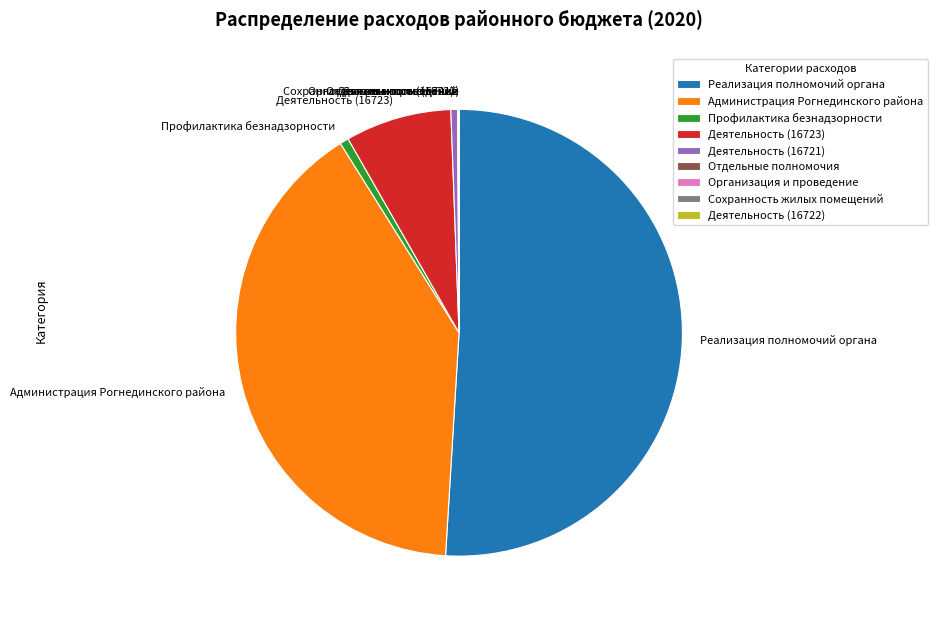

Which slice is the largest?

Реализация полномочий органа